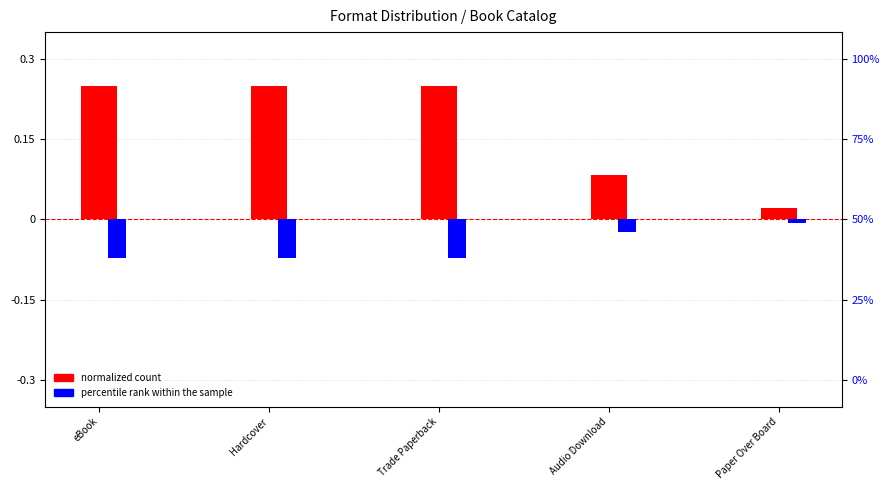

Which has a higher value, Paper Over Board or Trade Paperback?

Trade Paperback